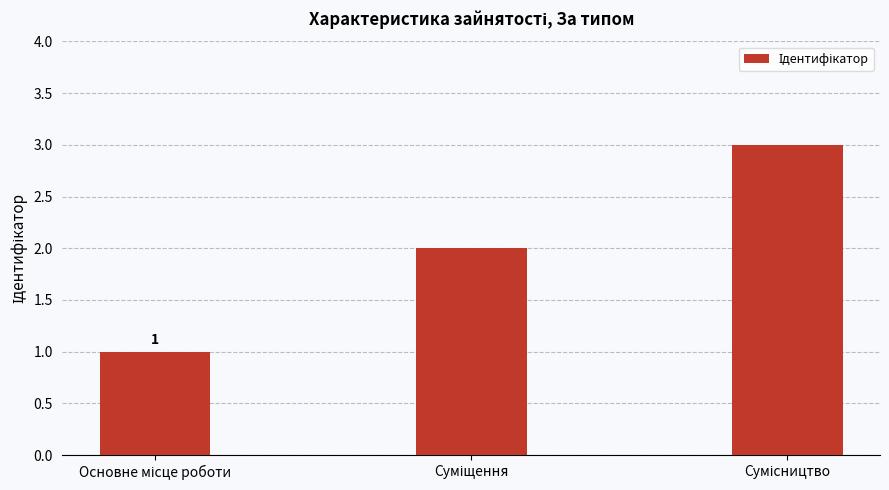

Reading left to right, transcribe all the data shown in this chart.

1	2	3